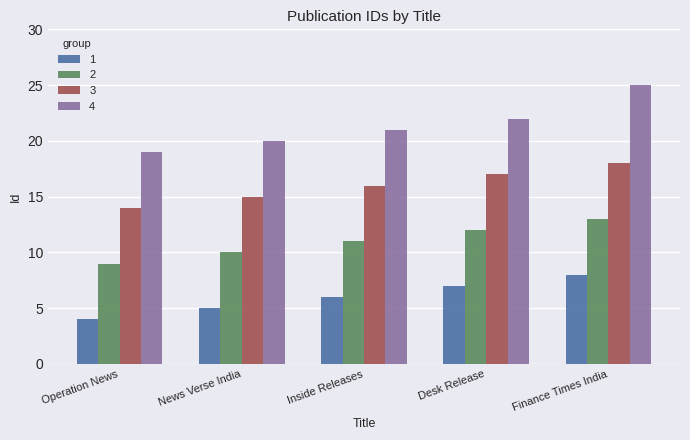

What is the minimum value for 3?

14